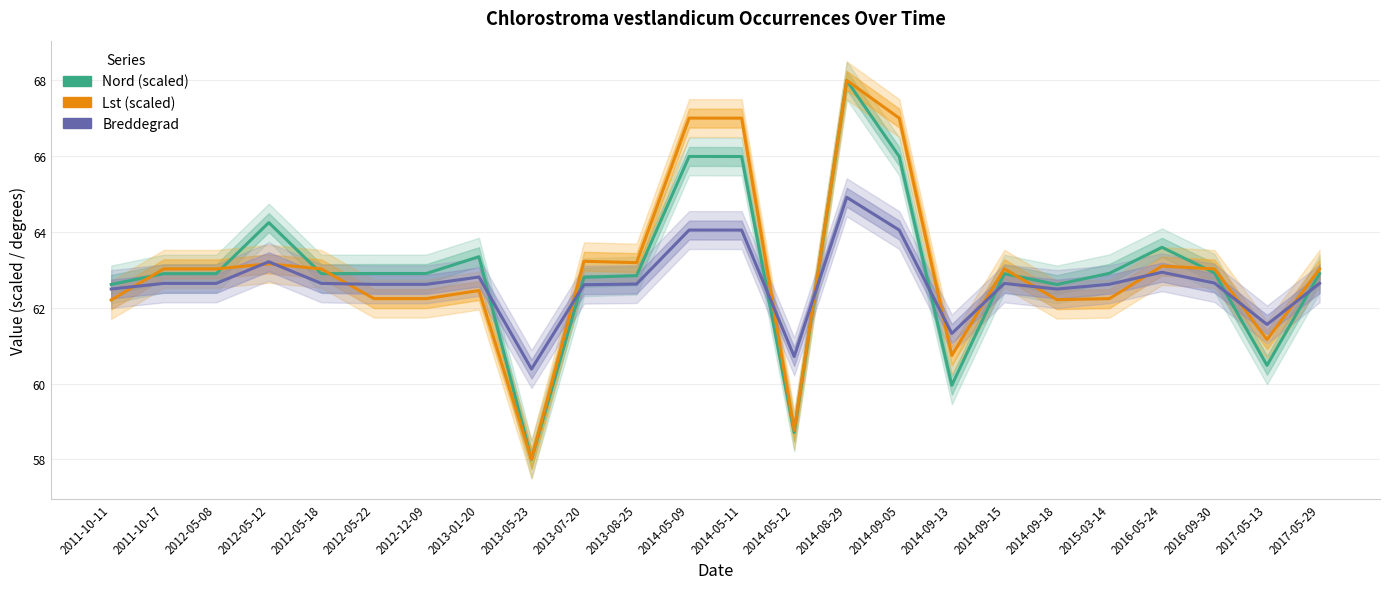

What is the value of the Breddegrad point at the 9th from the left?

60.4